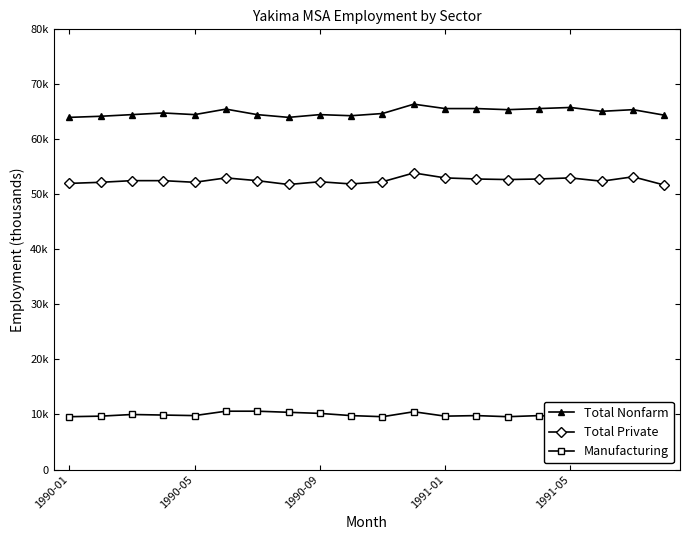

List the series in order of their peak value, highest first.

Total Nonfarm, Total Private, Manufacturing